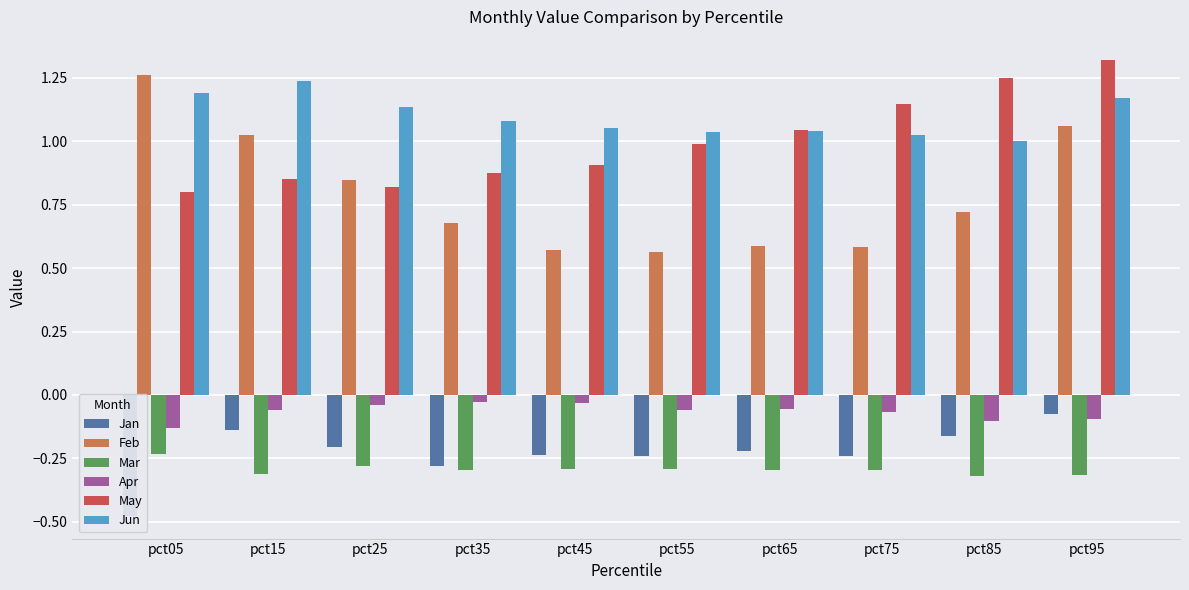

At which category is the sum across all series the highest?

pct95